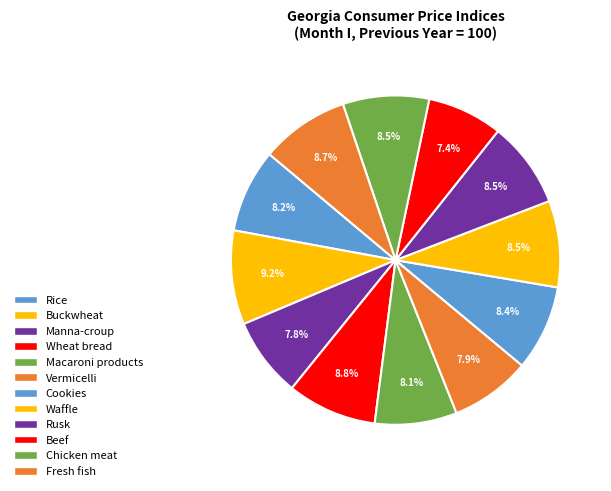

How many slices are in this pie chart?

12